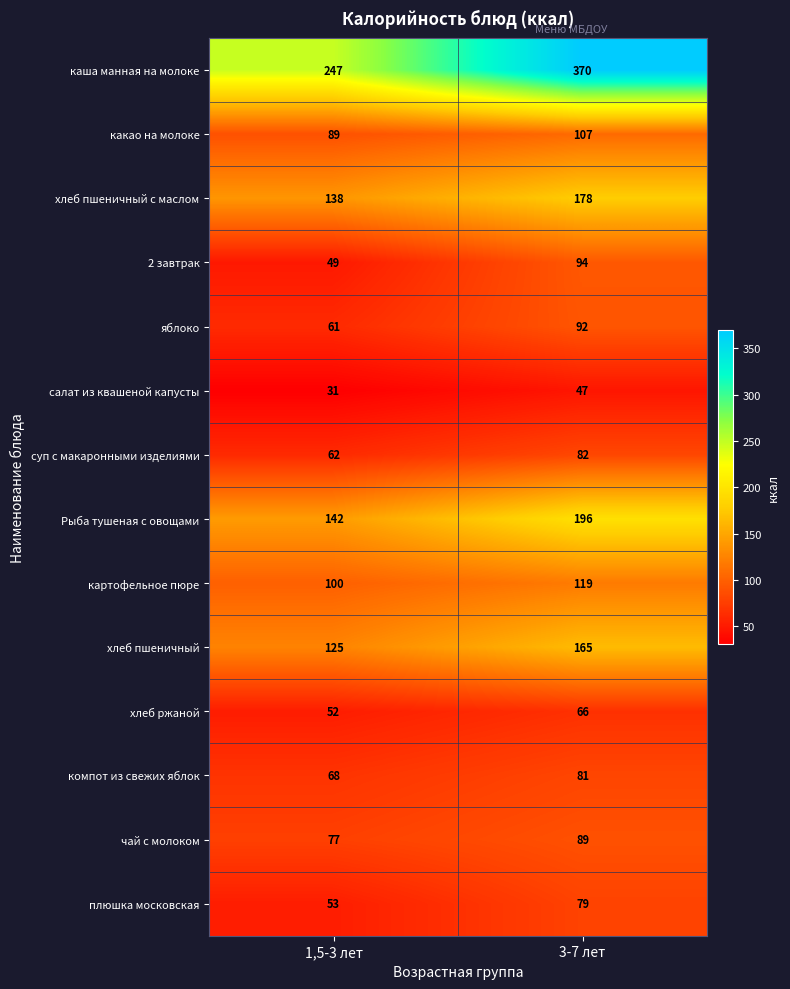

Which series changed the most between 1,5-3 лет and 3-7 лет?

каша манная на молоке